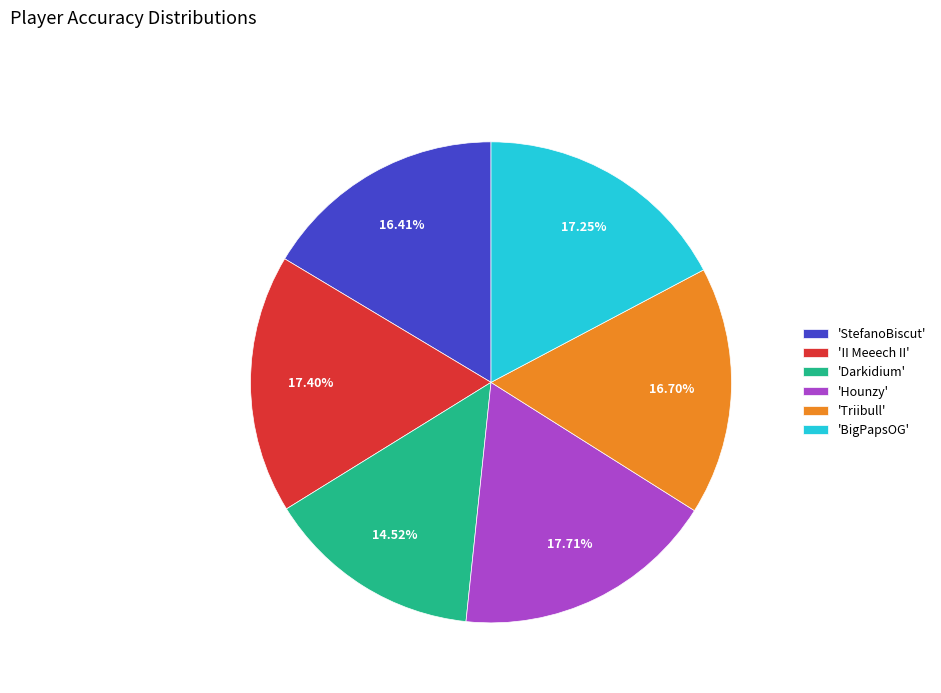

Is the sum of 'II Meeech II' and 'Hounzy' greater than half?

No